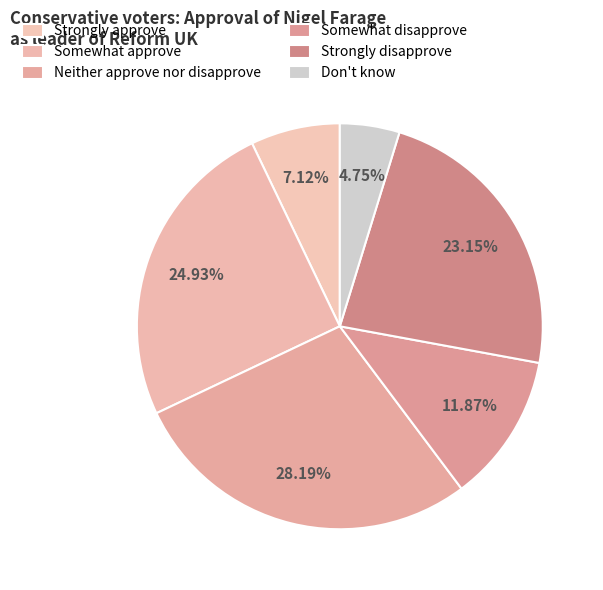

How many slices are in this pie chart?

6